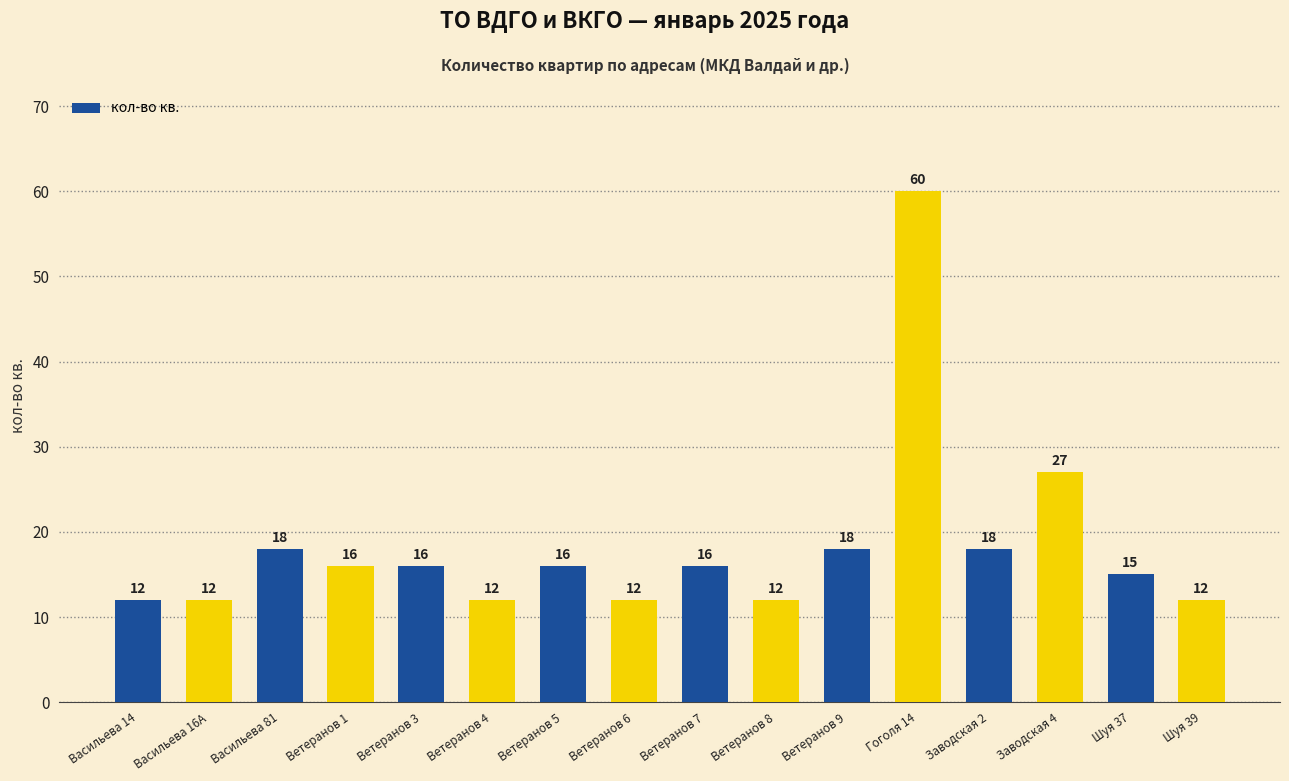

What is the ratio of the value at Васильева 16А to the value at Ветеранов 9?

0.7